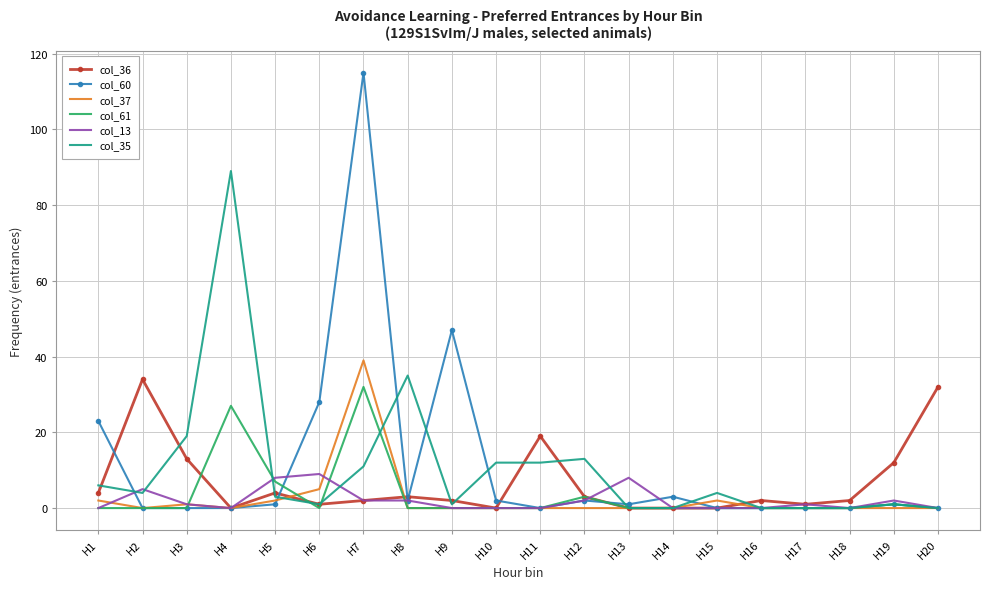

What is the spread (max minus min) of values at H11?

19